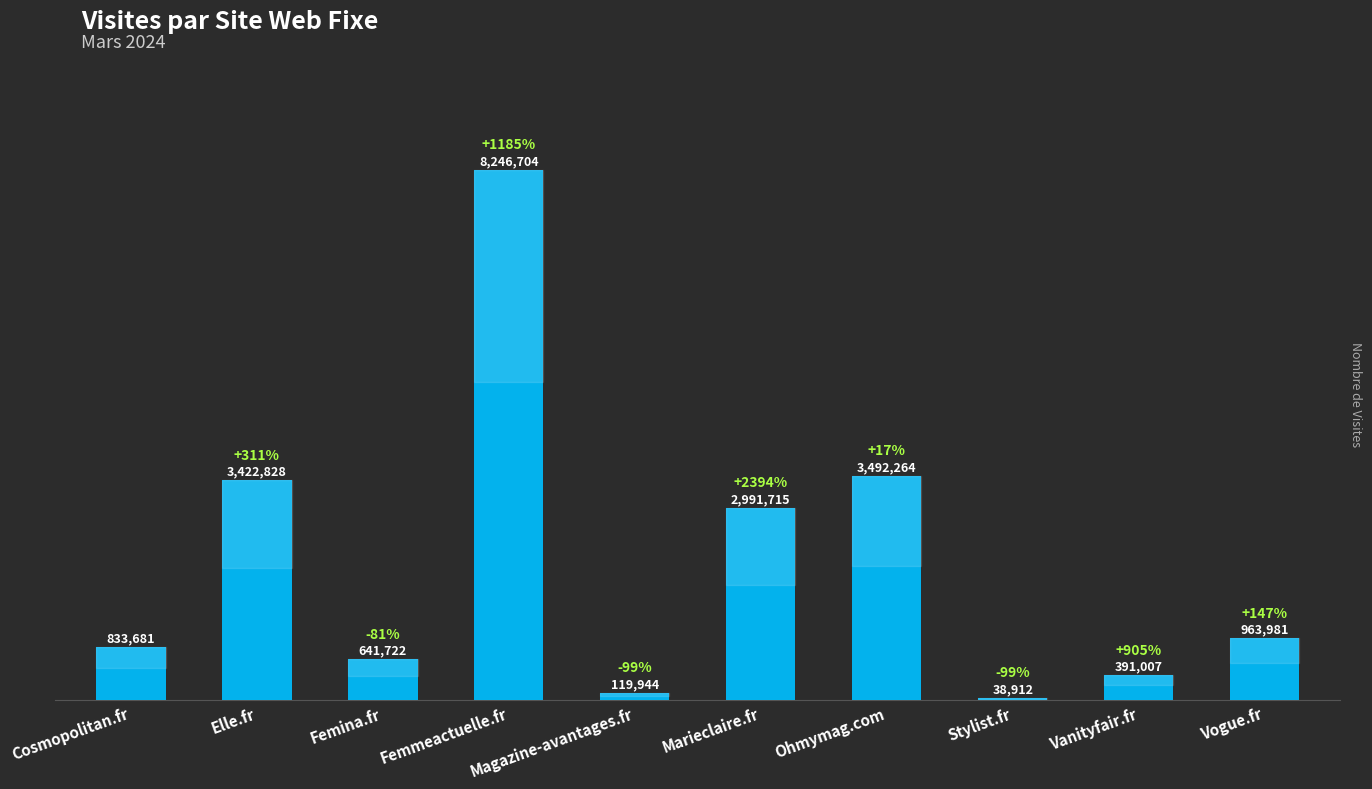

Reading left to right, what are all the values shown in this chart?

Cosmopolitan.fr=833681	Elle.fr=3422828	Femina.fr=641722	Femmeactuelle.fr=8246704	Magazine-avantages.fr=119944	Marieclaire.fr=2991715	Ohmymag.com=3492264	Stylist.fr=38912	Vanityfair.fr=391007	Vogue.fr=963981